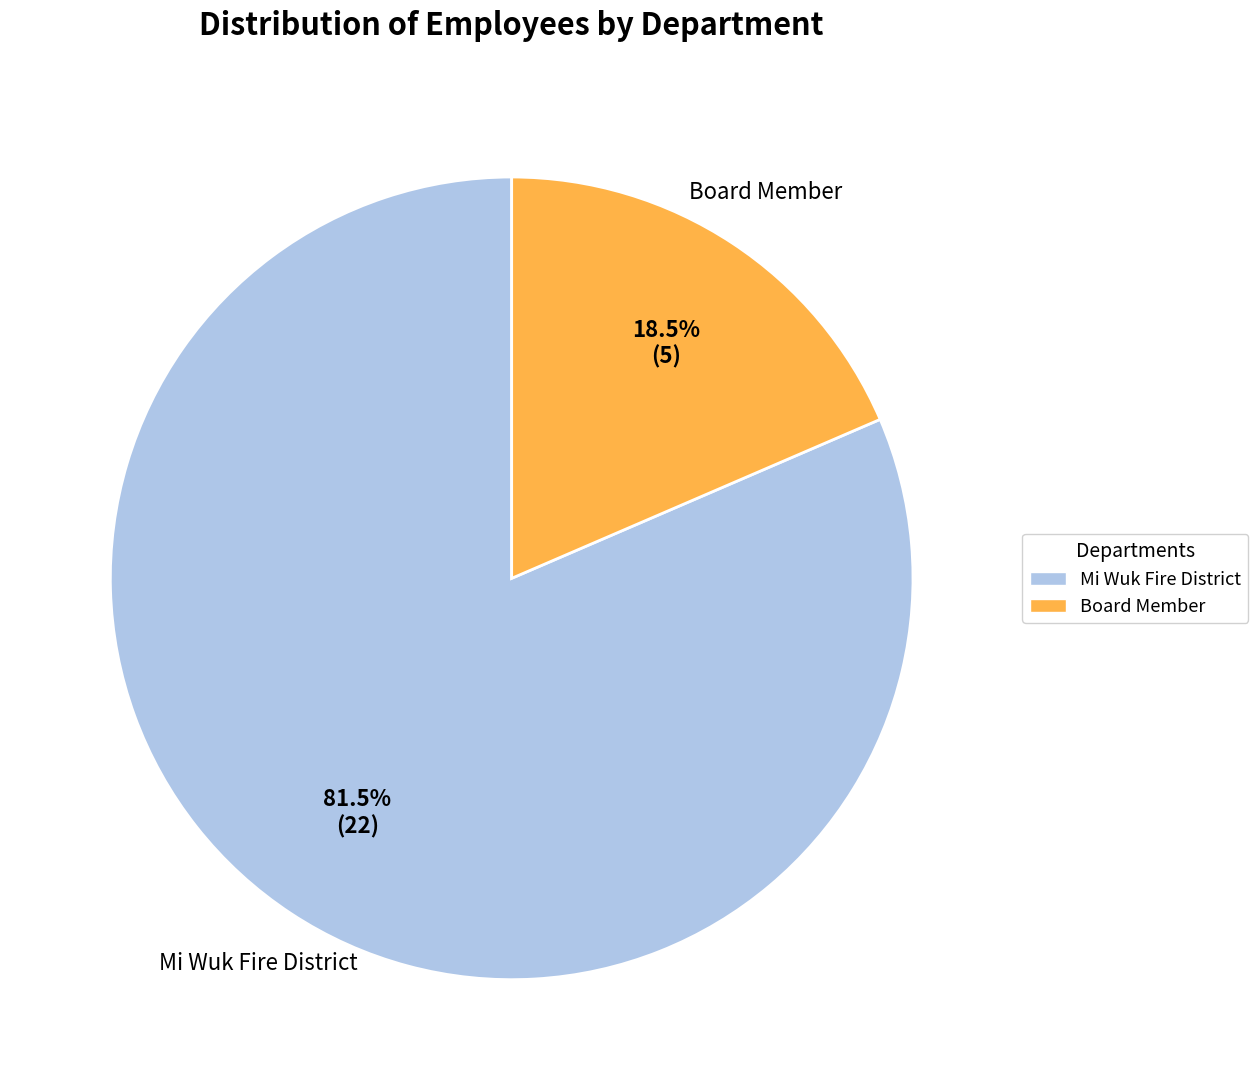

Is Board Member the majority of the pie?

No